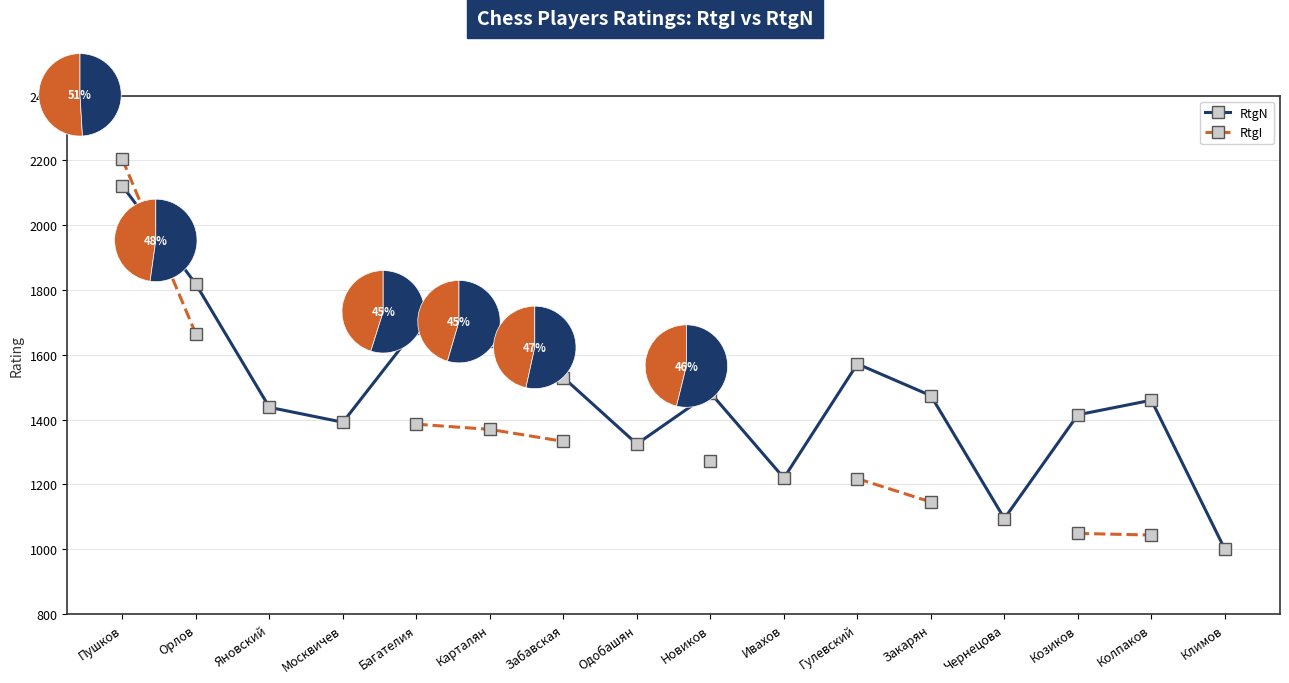

At which label does RtgI reach its minimum?

Колпаков